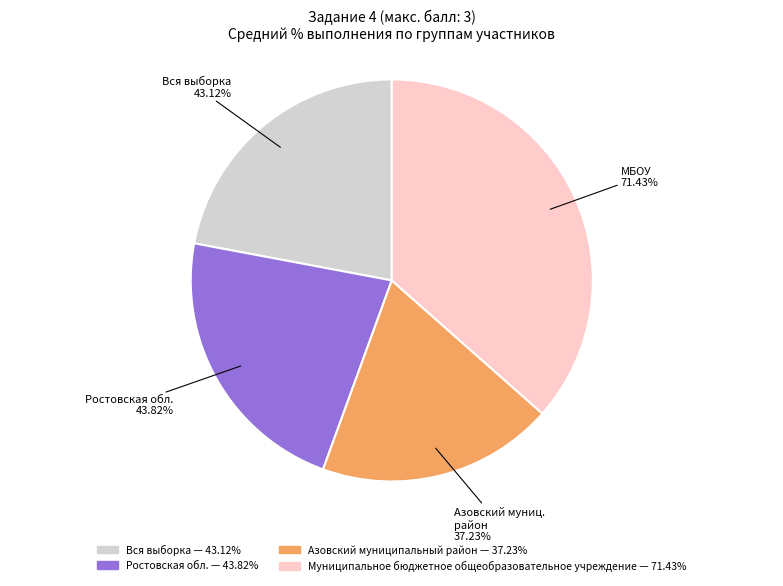

Between Азовский муниципальный район and Муниципальное бюджетное общеобразовательное учреждение, which is larger?

Муниципальное бюджетное общеобразовательное учреждение